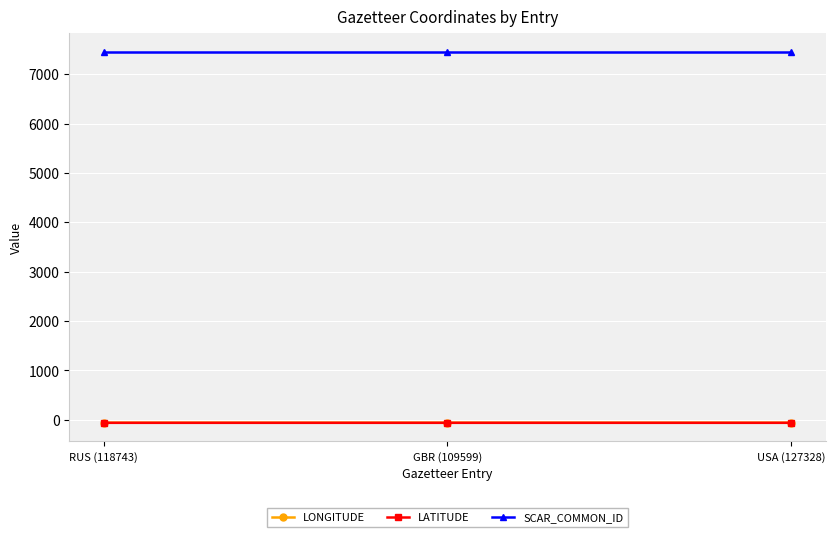

What is the difference between the highest and lowest values at USA (127328)?

7512.9